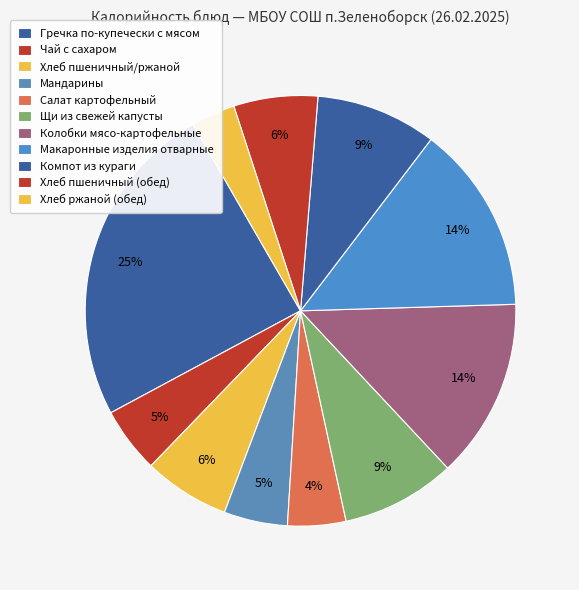

To the nearest percent, what is the combined percentage of Хлеб ржаной (обед) and Гречка по-купечески с мясом?

28%